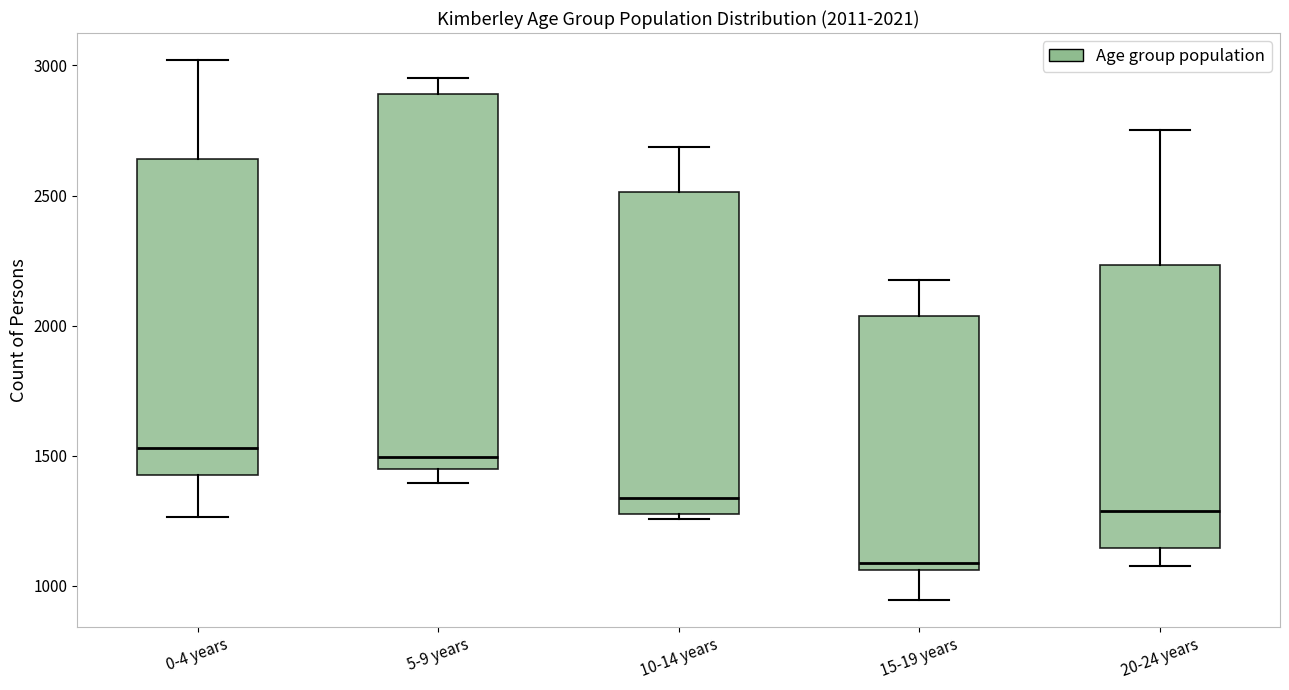

Which box is the tallest, from its lower edge to its upper edge?

5-9 years